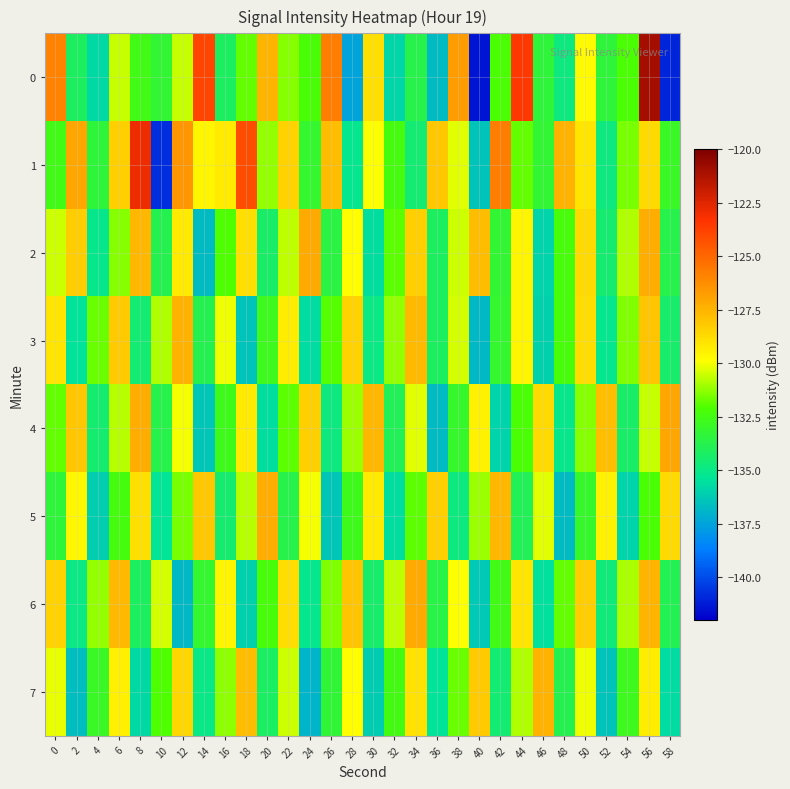

Which series has the largest total across all categories?

1